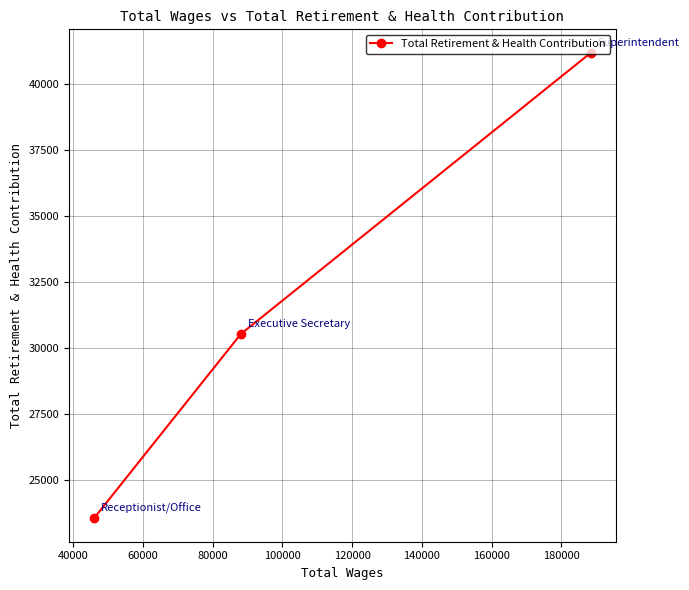

Count the number of data series in this chart.

1